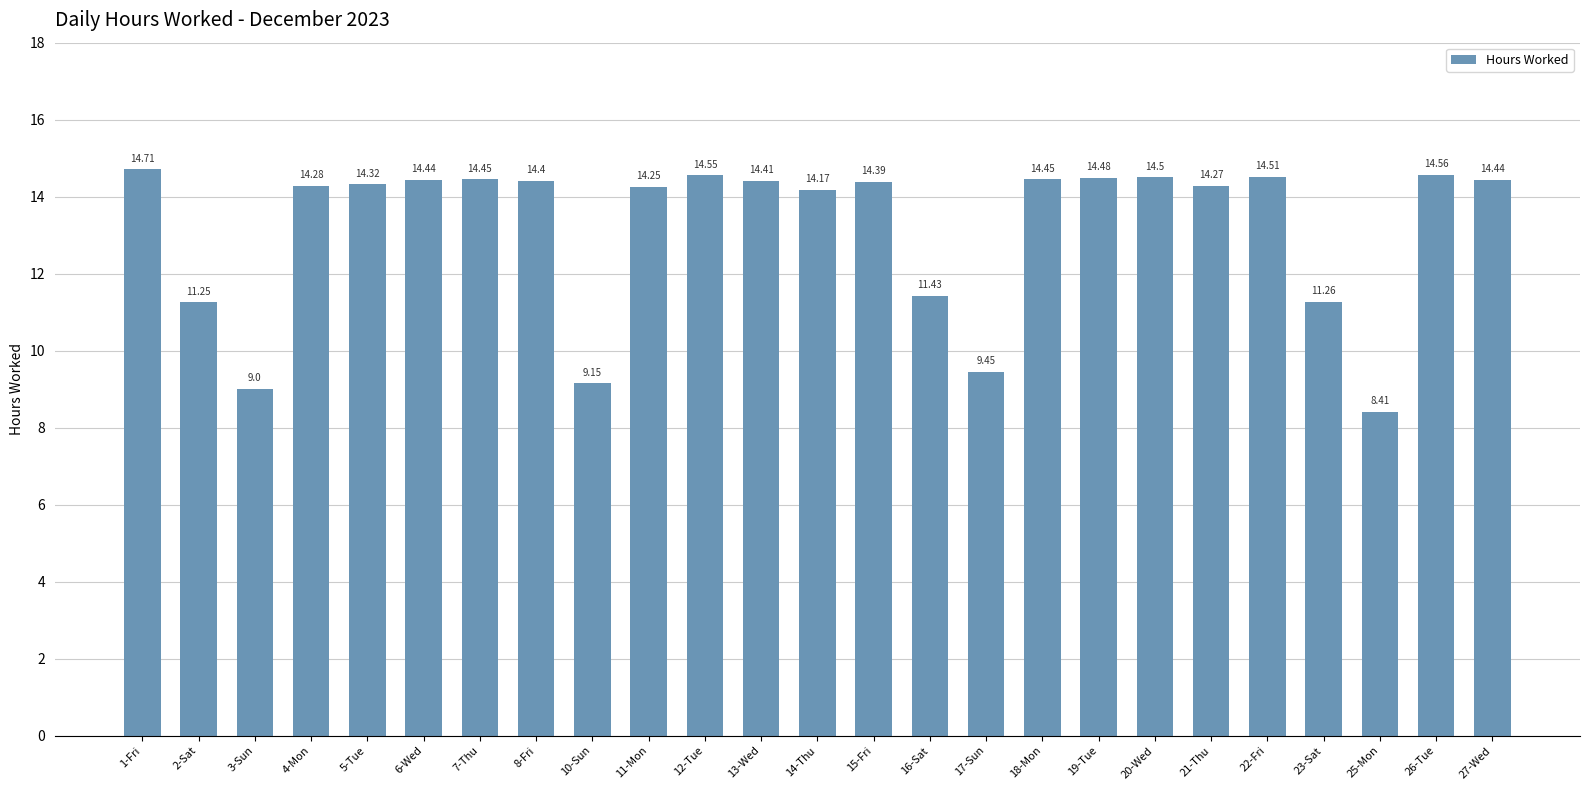

The chart shows a value of 12.7 at 17-Sun. True or false?

False